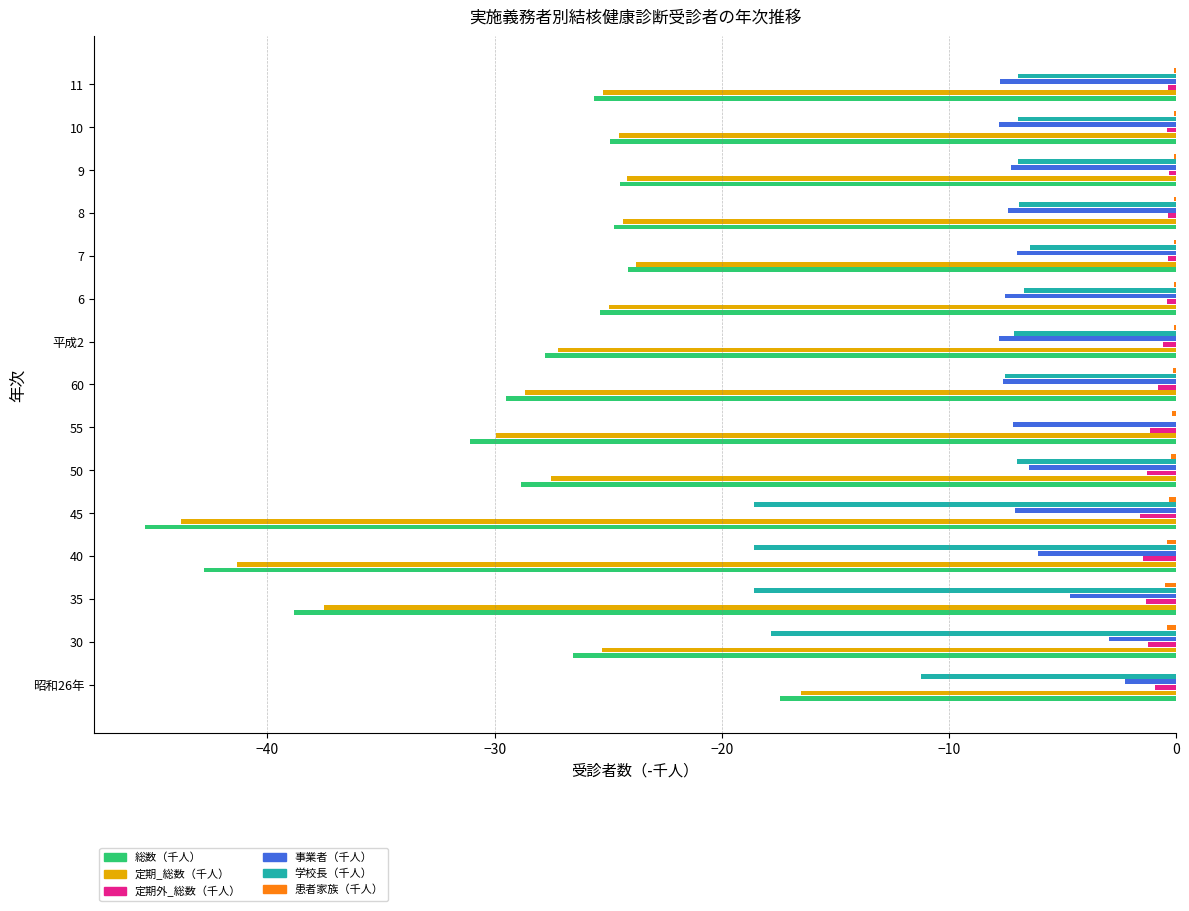

What is the sum of all 定期_総数（千人） values?

-424.8